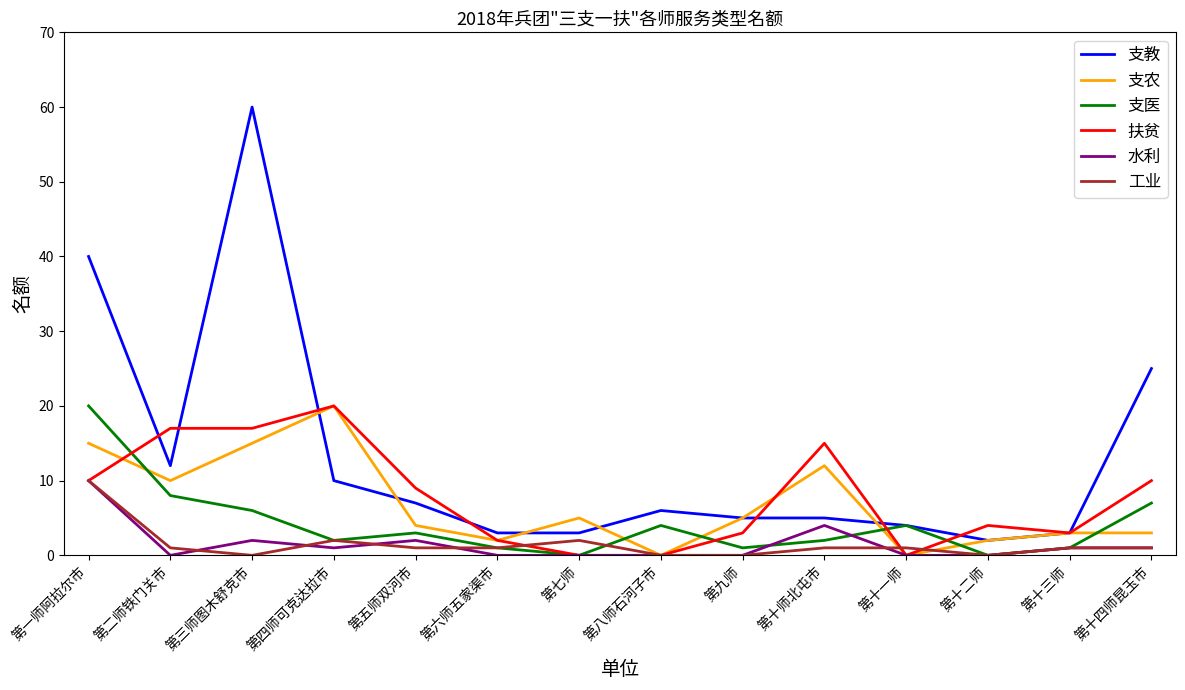

Is the value of 支医 at 第十师北屯市 greater than the value of 支教 at 第五师双河市?

No